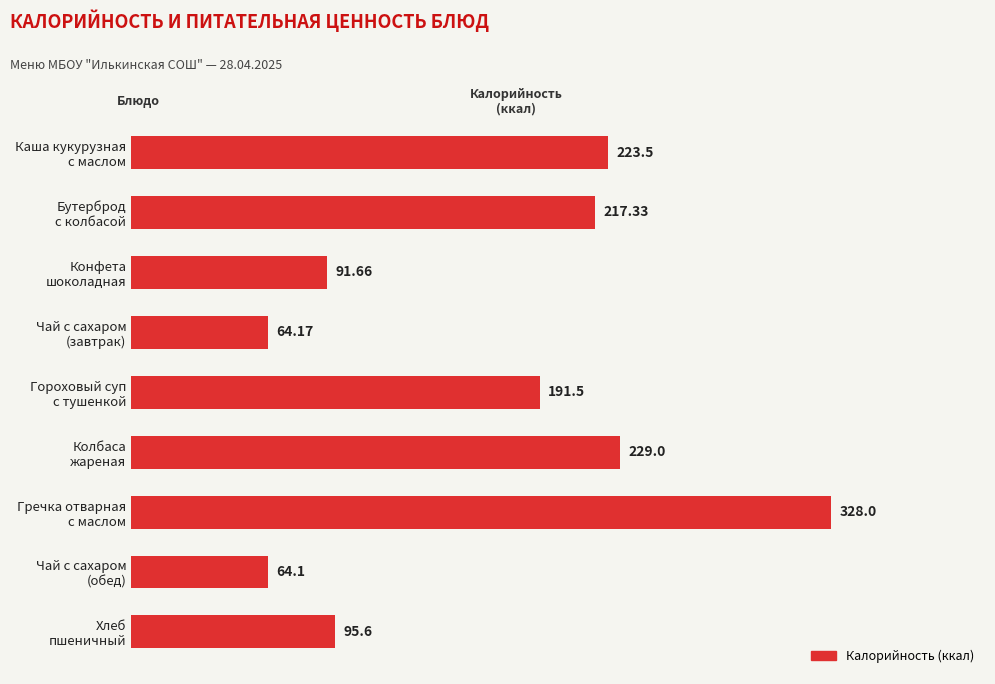

Rank the categories by value from lowest to highest.

Чай с сахаром
(обед), Чай с сахаром
(завтрак), Конфета
шоколадная, Хлеб
пшеничный, Гороховый суп
с тушенкой, Бутерброд
с колбасой, Каша кукурузная
с маслом, Колбаса
жареная, Гречка отварная
с маслом